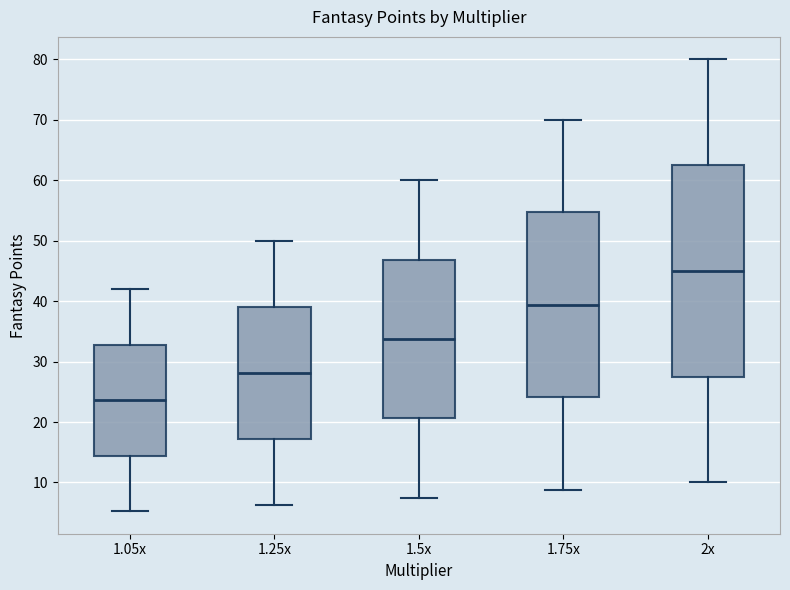

Where does the lower whisker of the box for 1.05x end on the y-axis? The values are not printed on the chart, so give them approximately, as read against the axis.

5